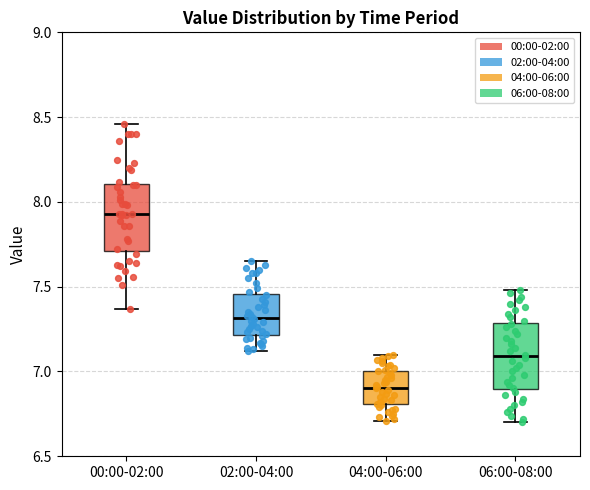

Where does the median line of the box for 00:00-02:00 sit on the y-axis? The values are not printed on the chart, so give them approximately, as read against the axis.

7.95